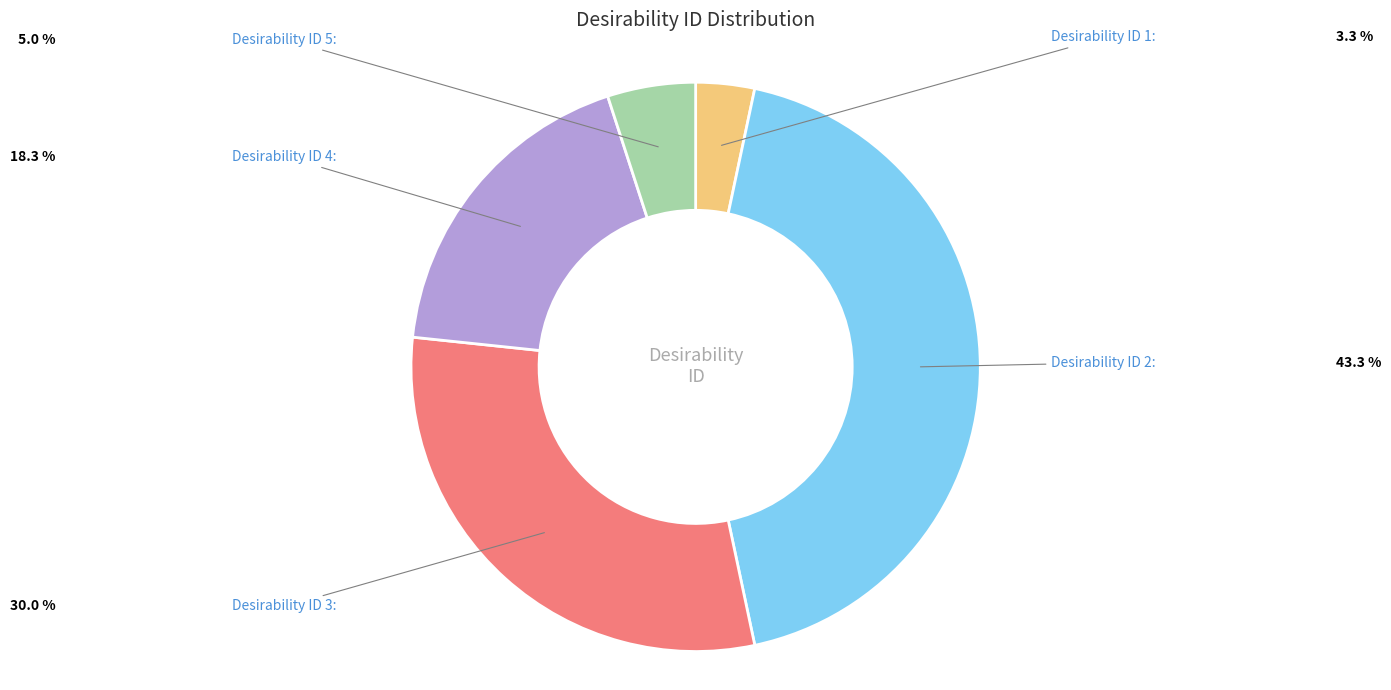

Is there a majority slice in this chart?

No